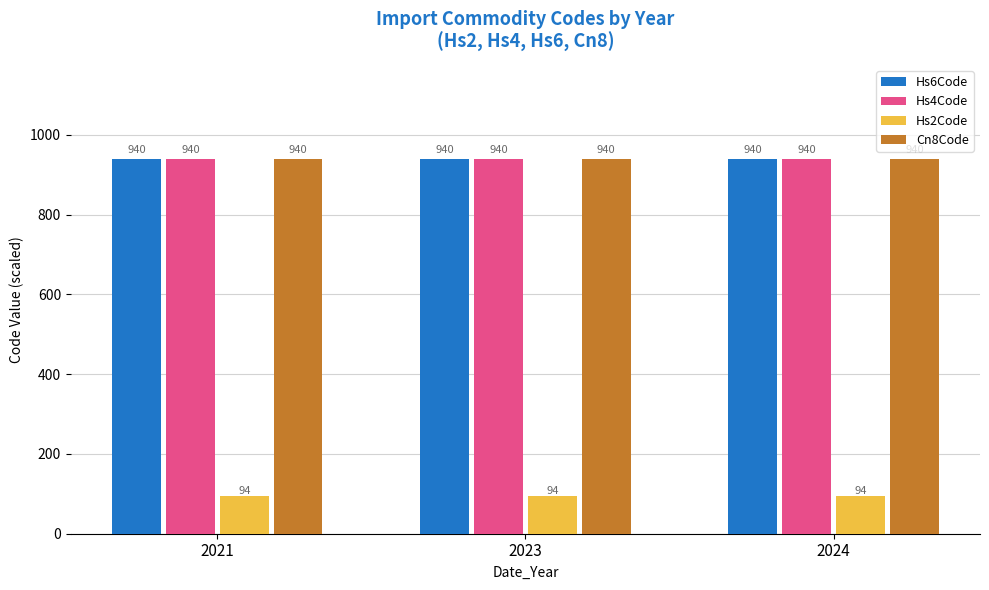

What is the sum of the Hs4Code values at 2021 and 2024?

1880.8